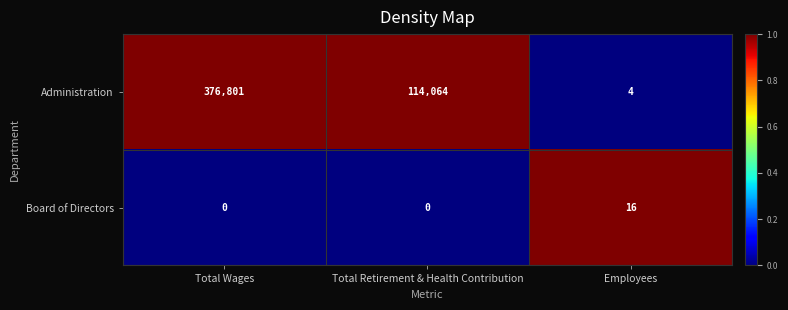

Reading left to right, list all the values displayed in this chart.

Administration: Total Wages=376801	Total Retirement & Health Contribution=114064	Employees=4
Board of Directors: Total Wages=0	Total Retirement & Health Contribution=0	Employees=16